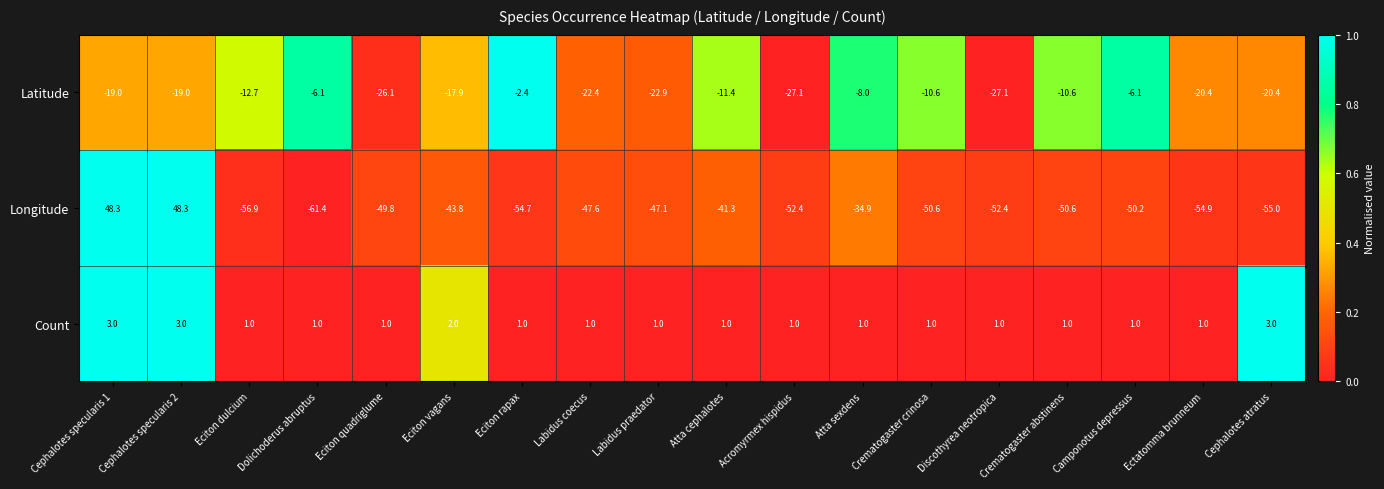

Which series has the largest total across all categories?

Count